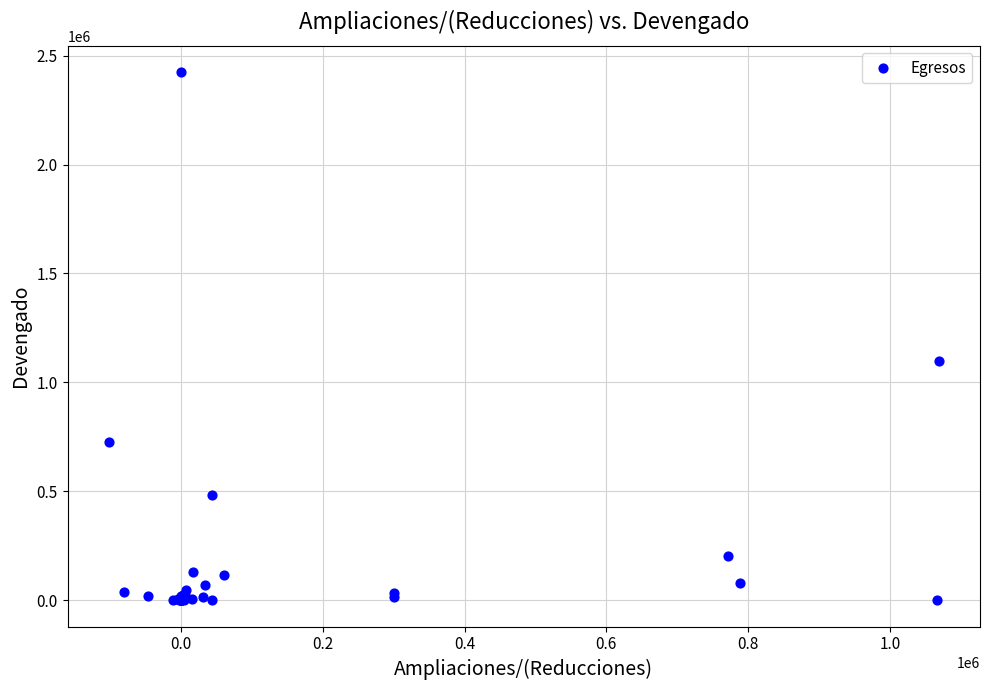

What Y value in the scatter plot is closest to 1212128?

1099894.8